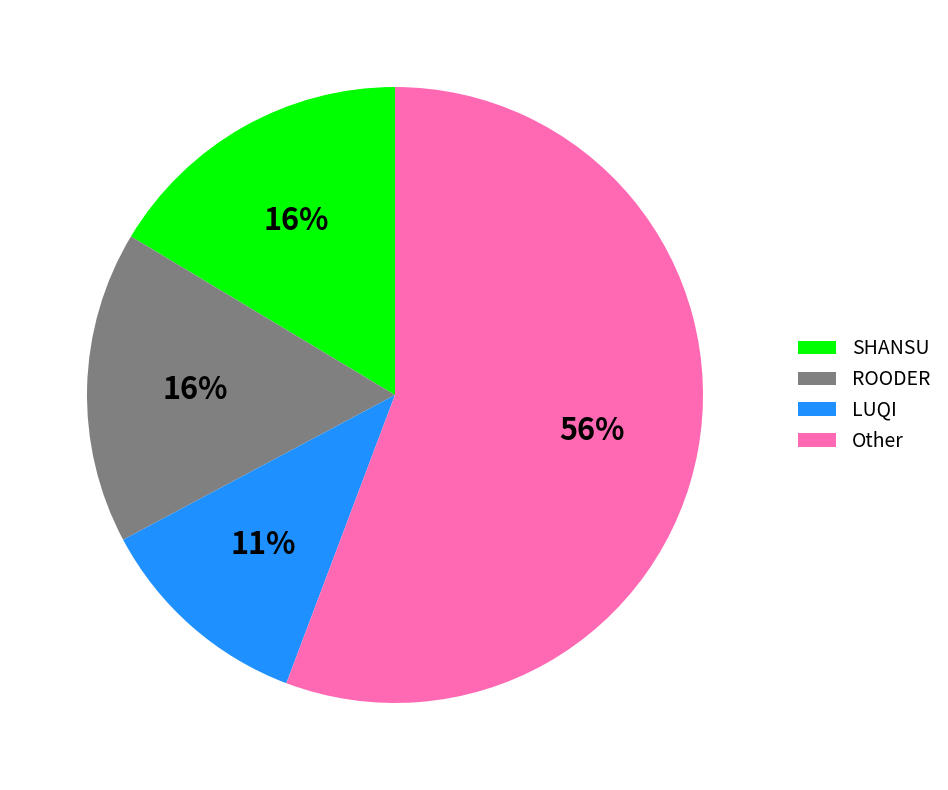

Is there any slice that represents more than half of the pie?

Yes